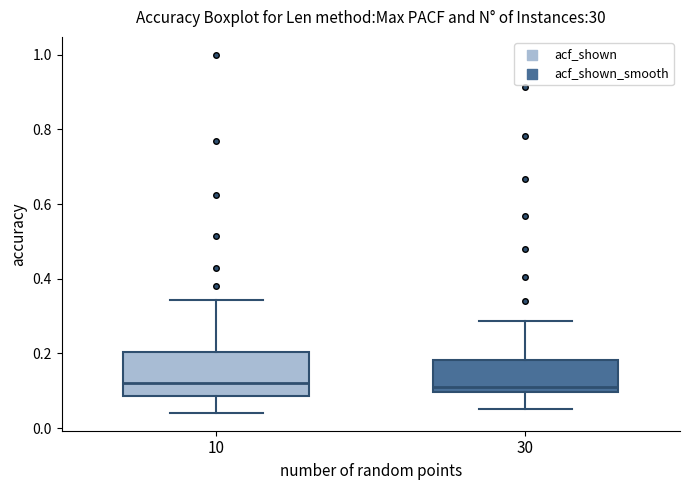

Where does the upper whisker of the box at x = 30 end on the y-axis? The values are not printed on the chart, so give them approximately, as read against the axis.

0.28